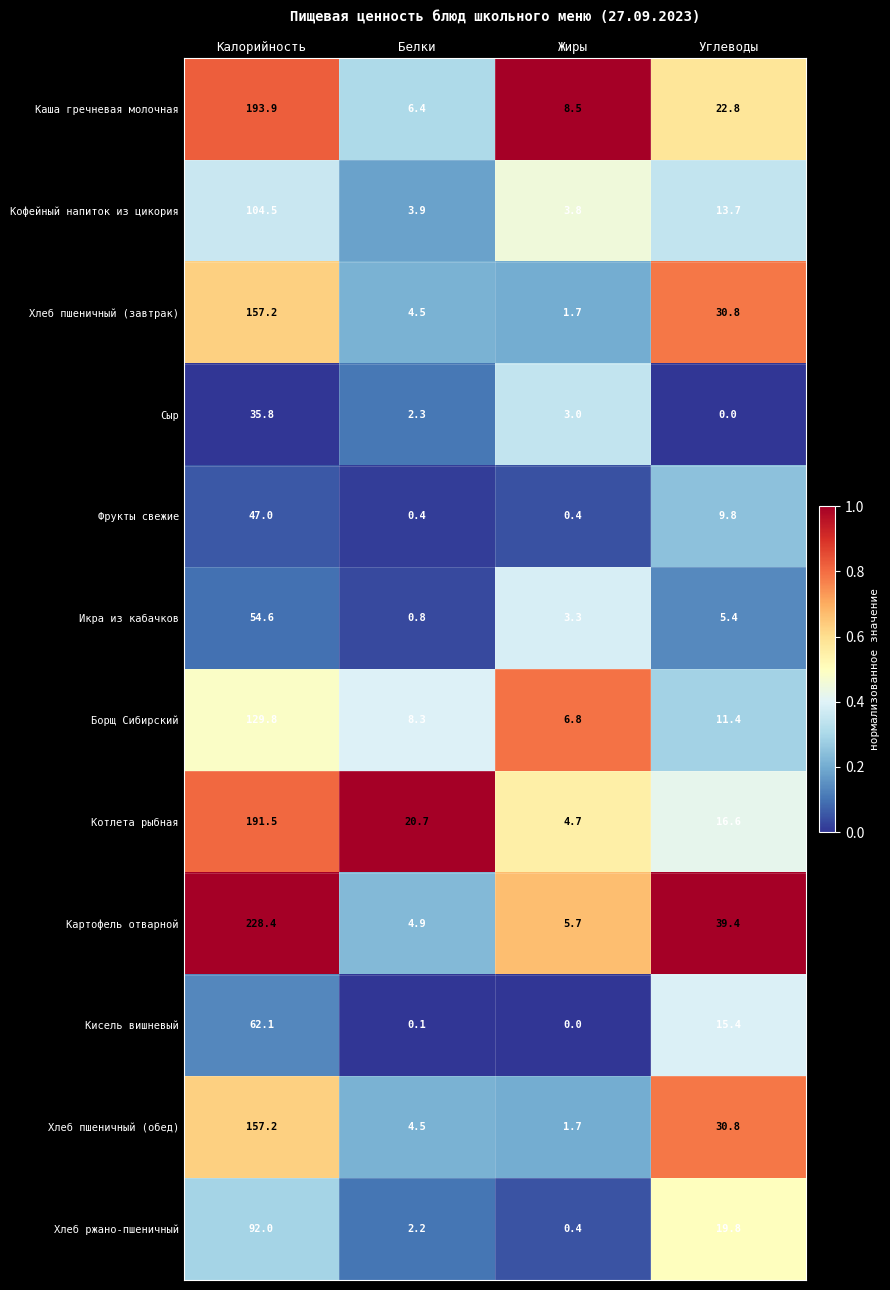

What is the sum of the Картофель отварной values at Калорийность and Белки?

233.3